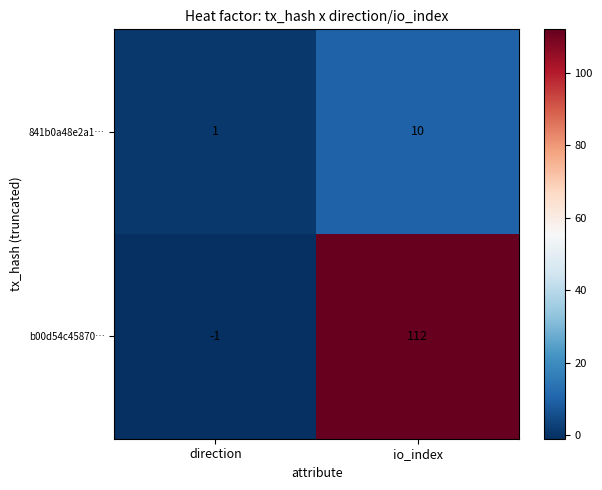

Rank the series at io_index from highest to lowest value.

b00d54c45870…, 841b0a48e2a1…